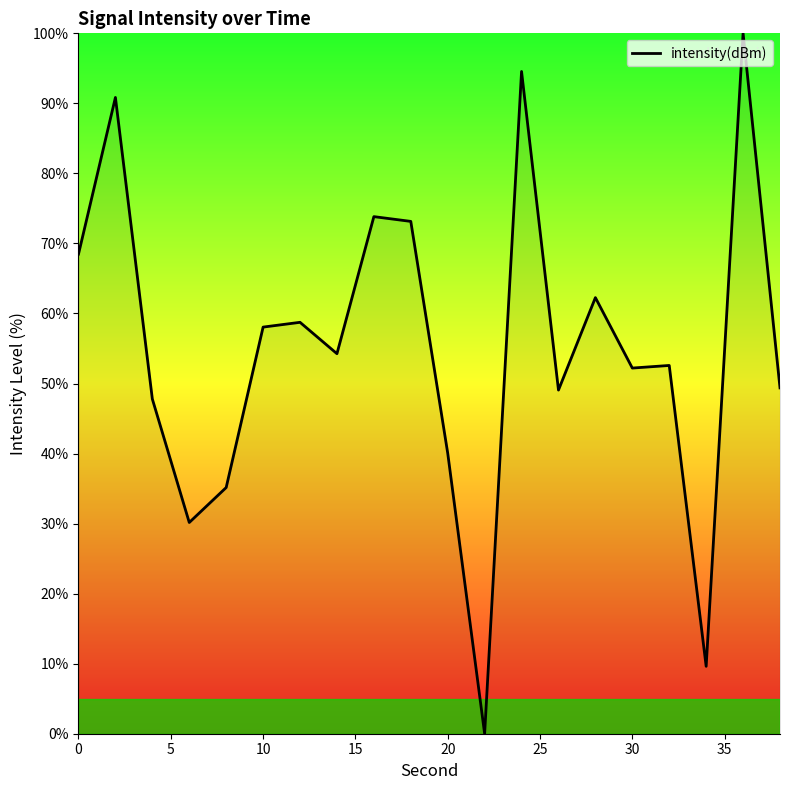

What is the maximum value shown in the chart?

100.0